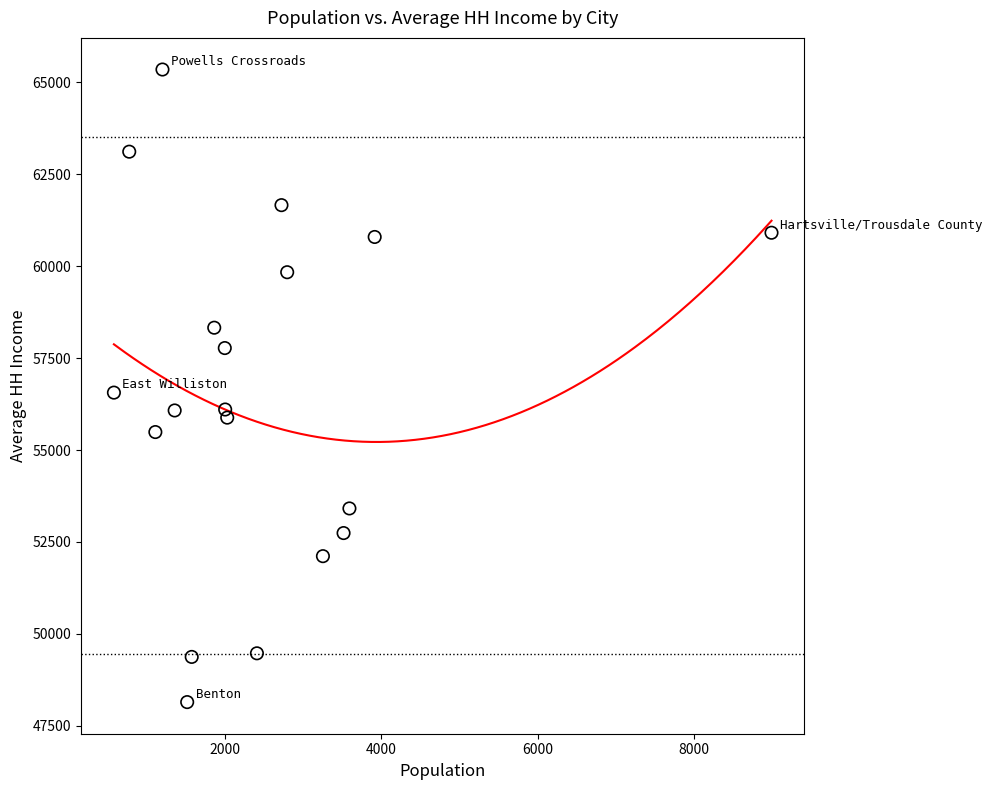

What is the range of Y values (max minus min)?

17192